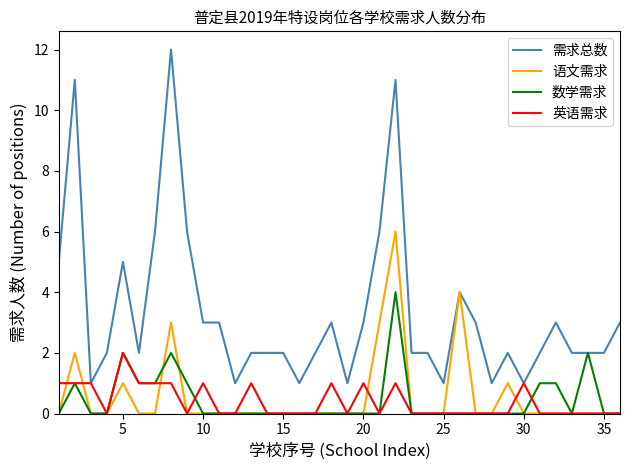

Reading right to left, extract all data points from this chart.

需求总数: 3	2	2	2	3	2	1	2	1	3	4	1	2	2	11	6	3	1	3	2	1	2	2	2	1	3	3	6	12	6	2	5	2	1	11	5
语文需求: 0	0	0	0	0	0	0	1	0	0	4	0	0	0	6	3	0	0	0	0	0	0	0	0	0	0	0	0	3	0	0	1	0	0	2	0
数学需求: 0	0	2	0	1	1	0	0	0	0	0	0	0	0	4	0	0	0	0	0	0	0	0	0	0	0	0	1	2	1	1	2	0	0	1	0
英语需求: 0	0	0	0	0	0	1	0	0	0	0	0	0	0	1	0	1	0	1	0	0	0	0	1	0	0	1	0	1	1	1	2	0	1	1	1